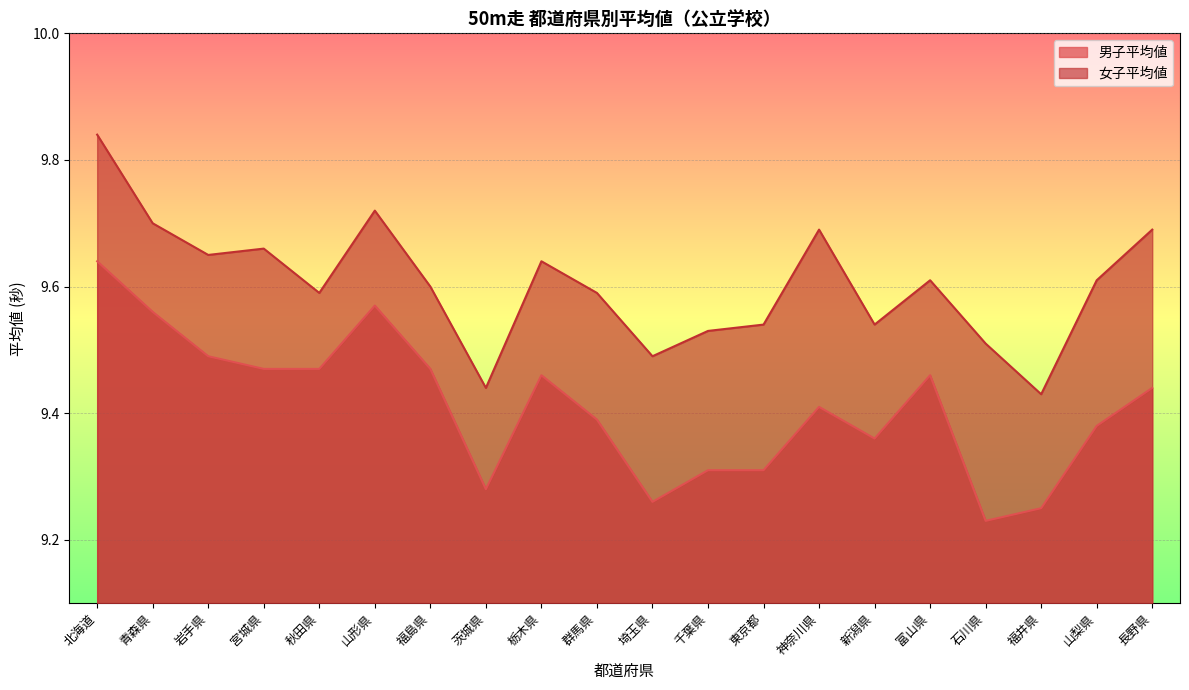

Does the chart display data point markers on the line(s)?

No